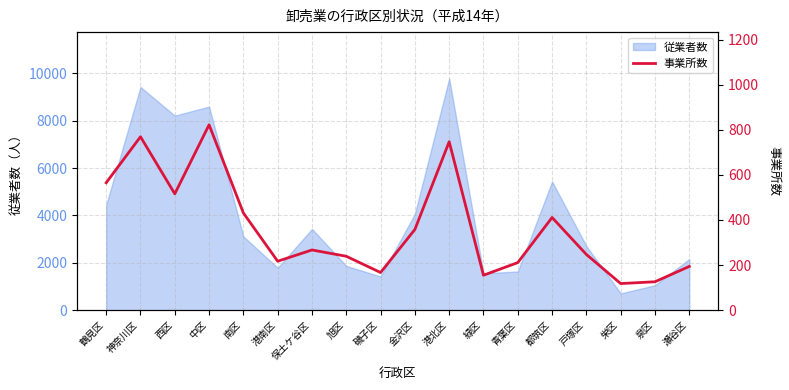

Is it true that the value at 旭区 is 157?

False